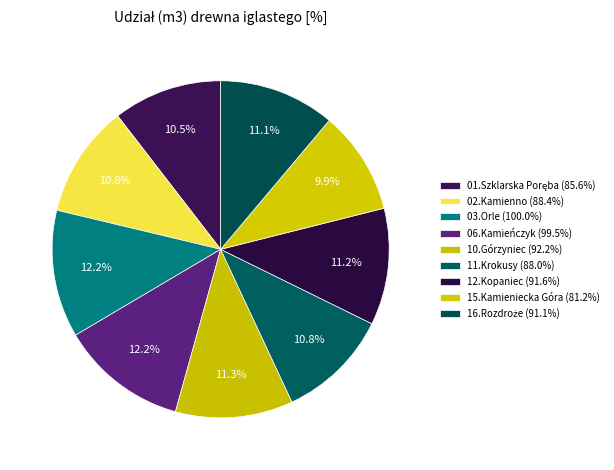

Which category has the smallest portion of the pie?

15.Kamieniecka Góra